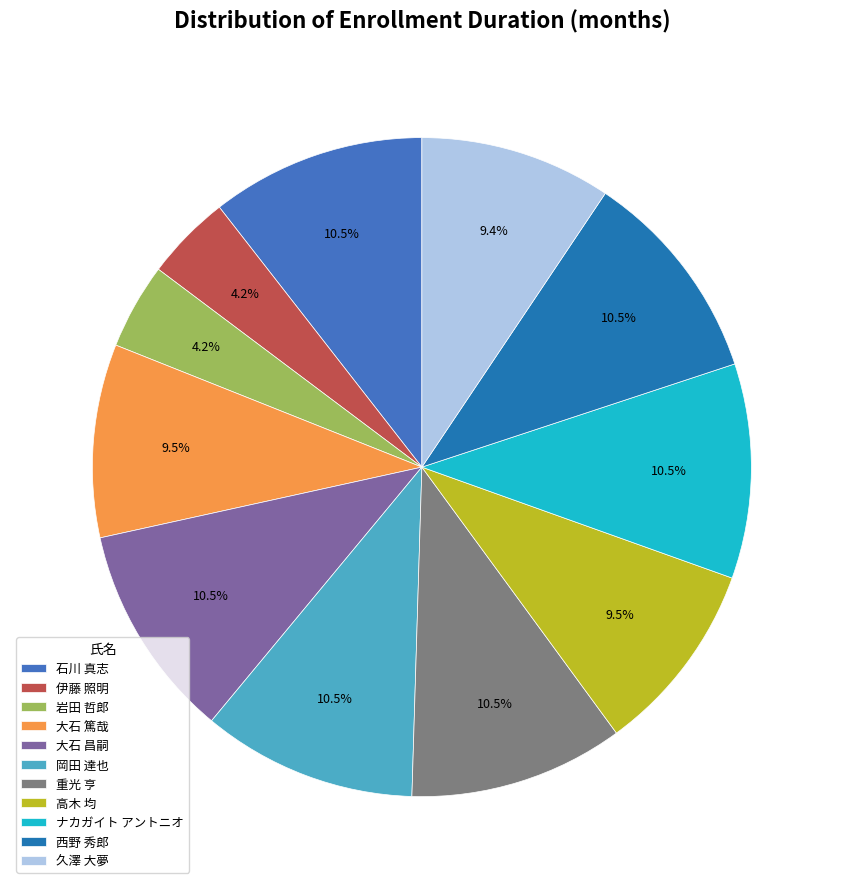

What percentage is NOT represented by 久澤 大夢?

90.6%